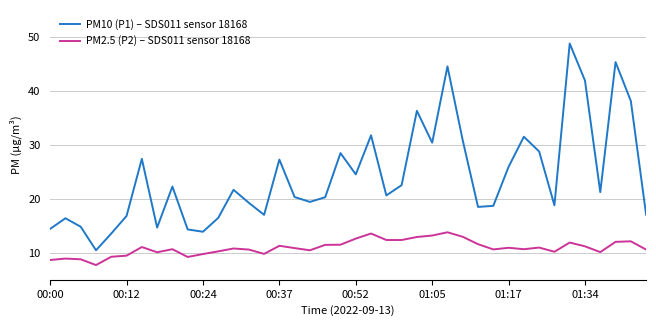

Does the chart display data point markers on the line(s)?

No